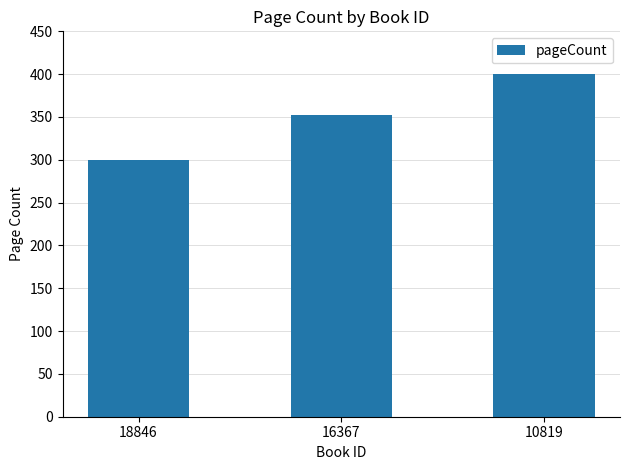

What is the minimum value shown in the chart?

300